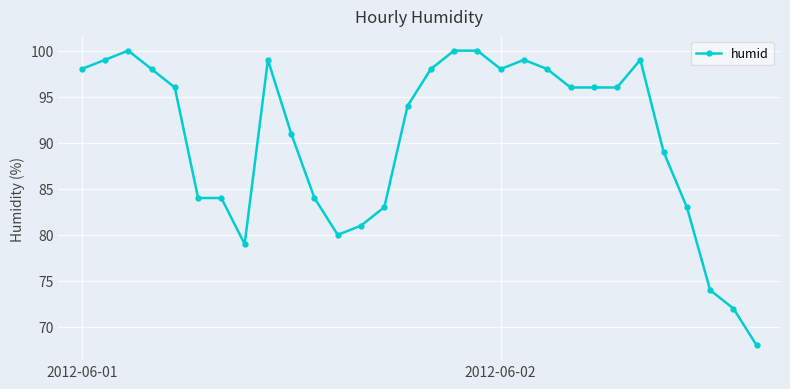

What is the maximum value shown in the chart?

100